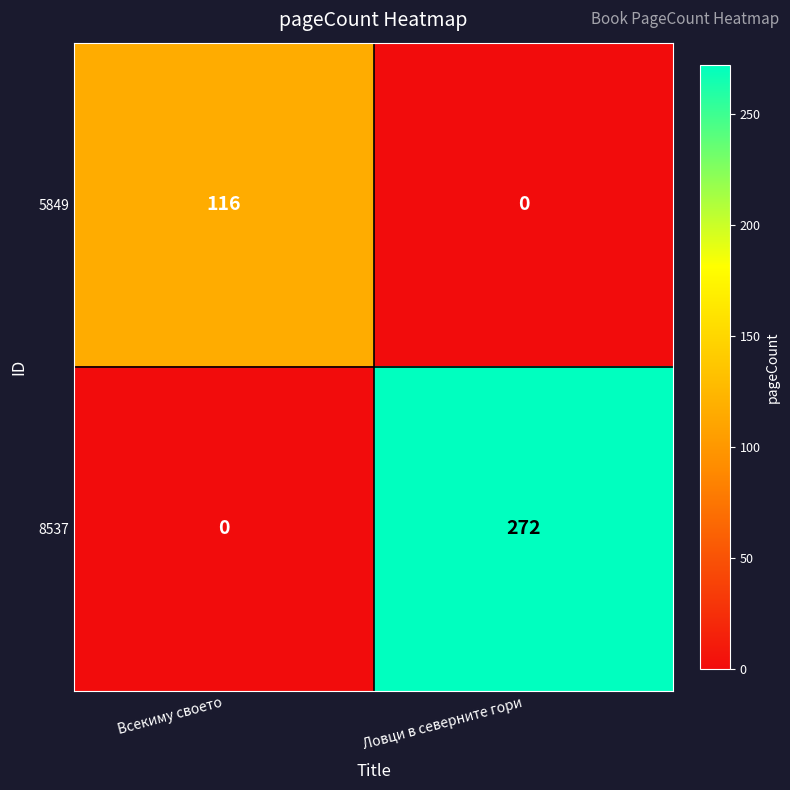

List the series in order of their peak value, highest first.

8537, 5849